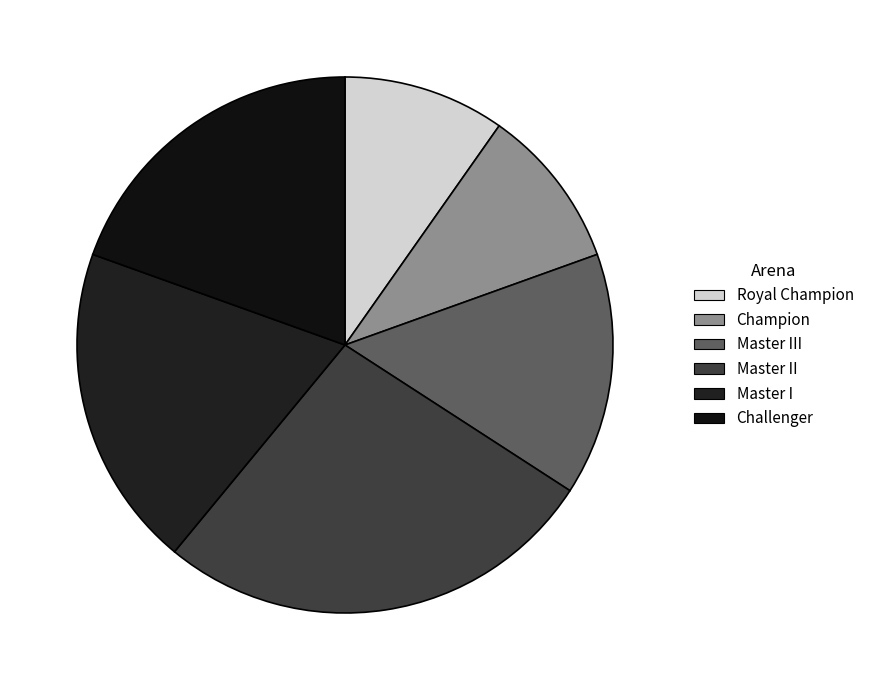

Which slice is the smallest?

Royal Champion